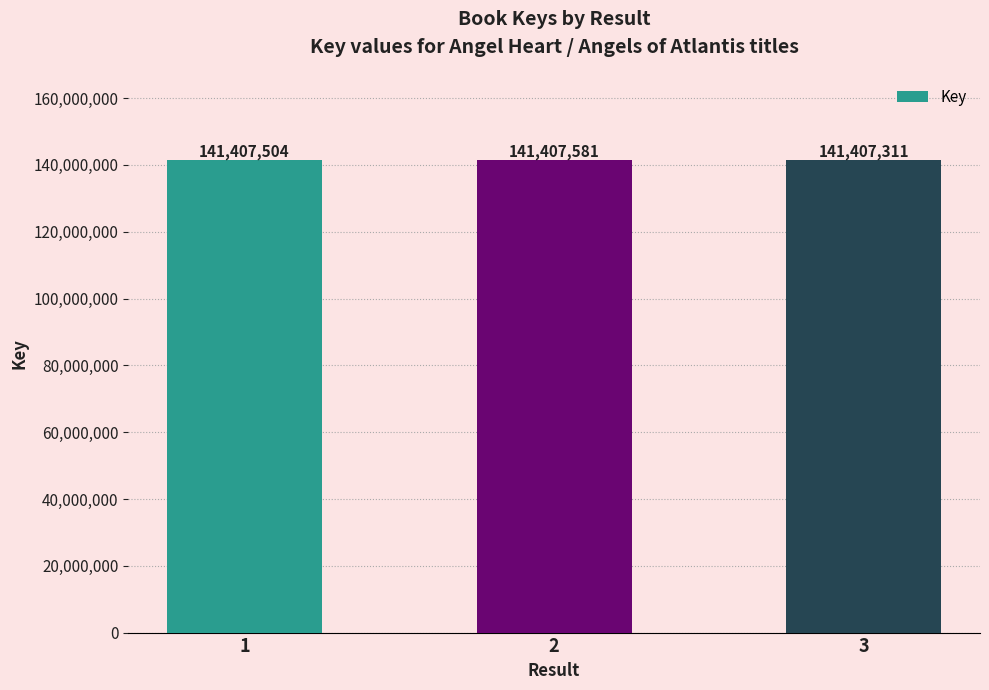

List the labels in order of value, largest first.

2, 1, 3